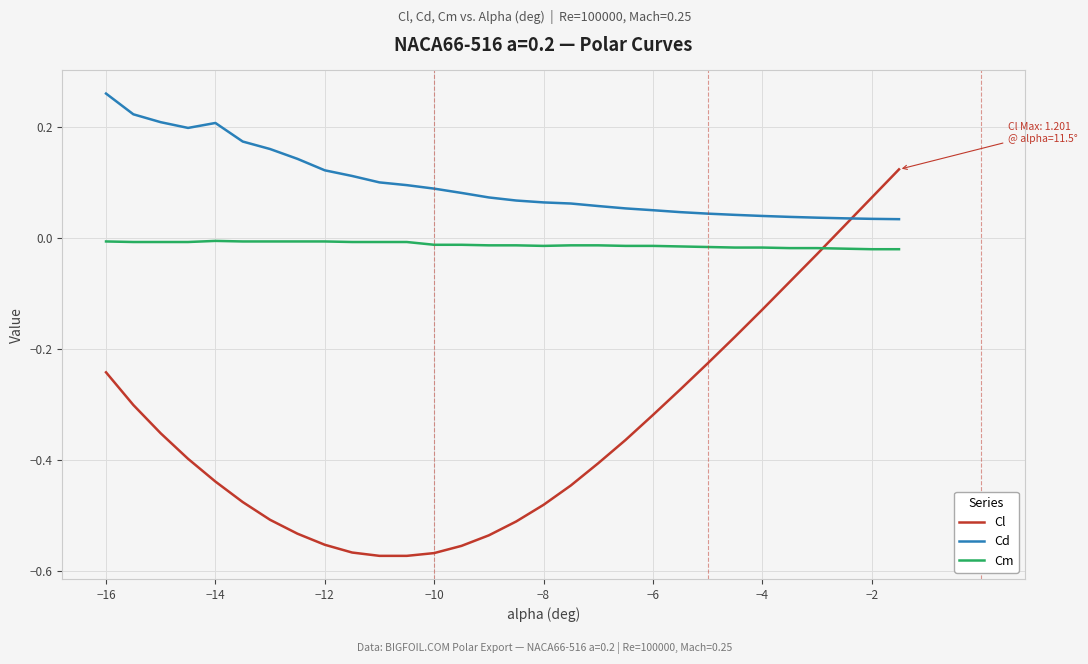

What is the difference between the maximum and minimum values in the Cl series?

0.7